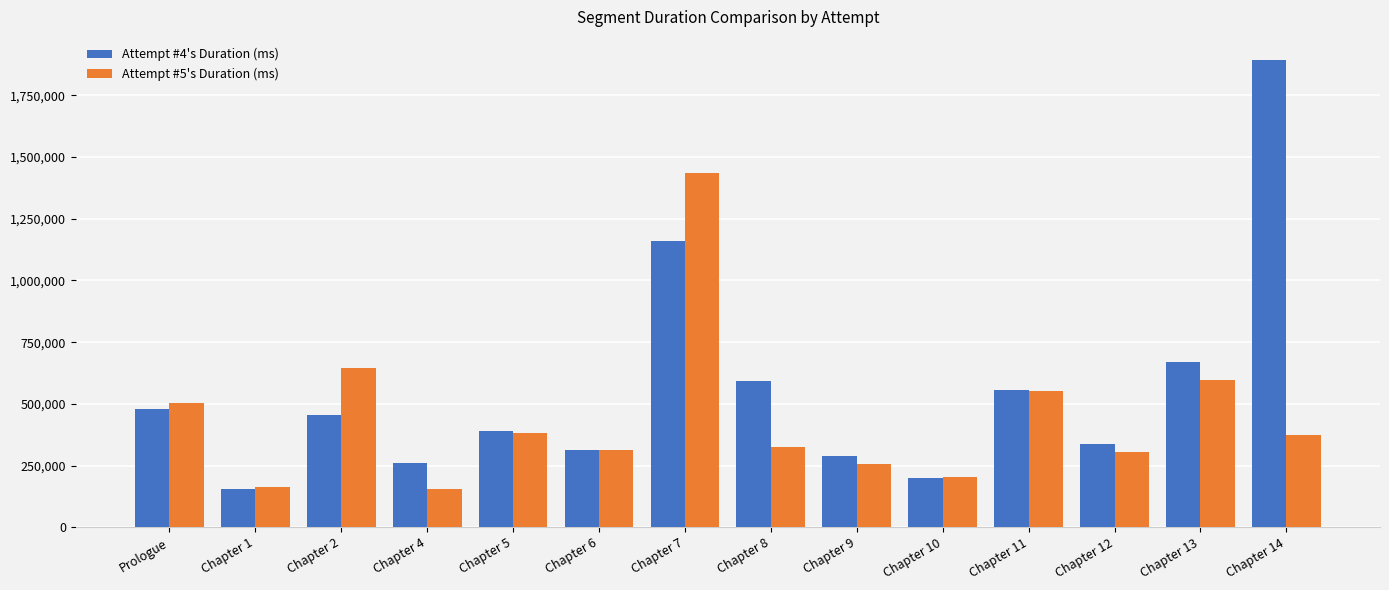

Rank the series by their average value, from lowest to highest.

Attempt #5's Duration (ms), Attempt #4's Duration (ms)